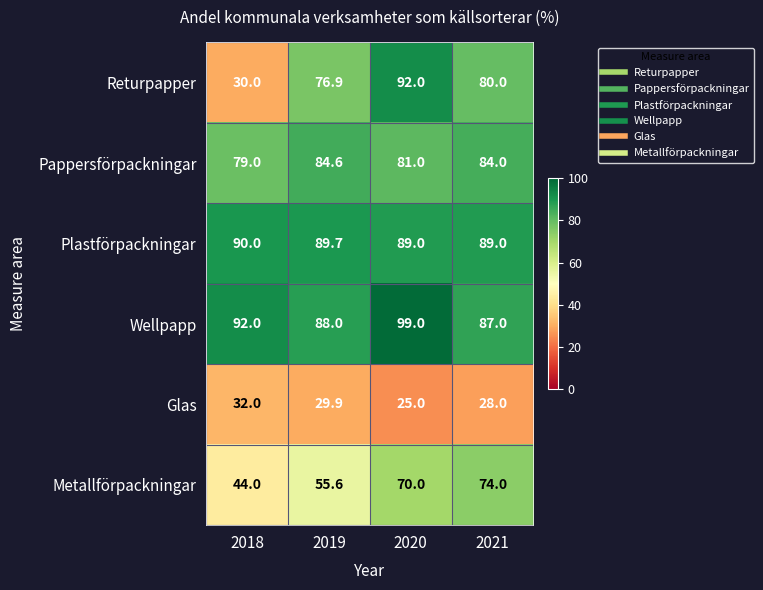

Rank the categories by Pappersförpackningar value from highest to lowest.

2019, 2021, 2020, 2018